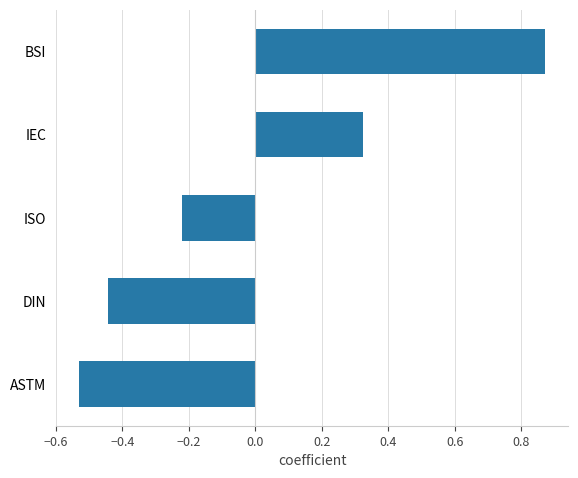

Rank the categories by value from lowest to highest.

ASTM, DIN, ISO, IEC, BSI